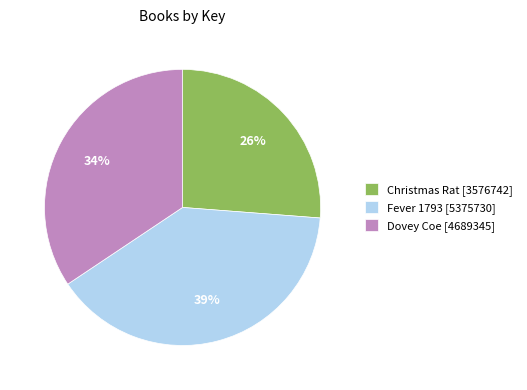

Is there a majority slice in this chart?

No